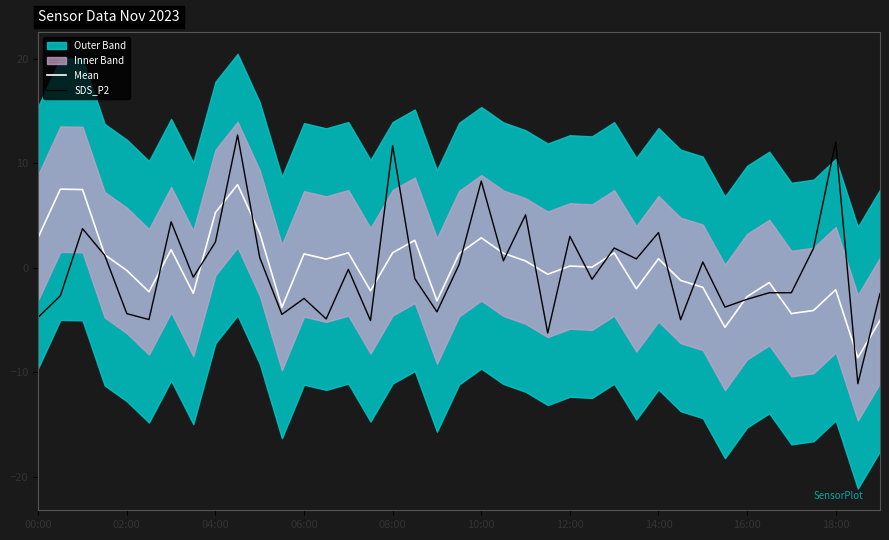

What is the maximum value shown in the chart?

12.7